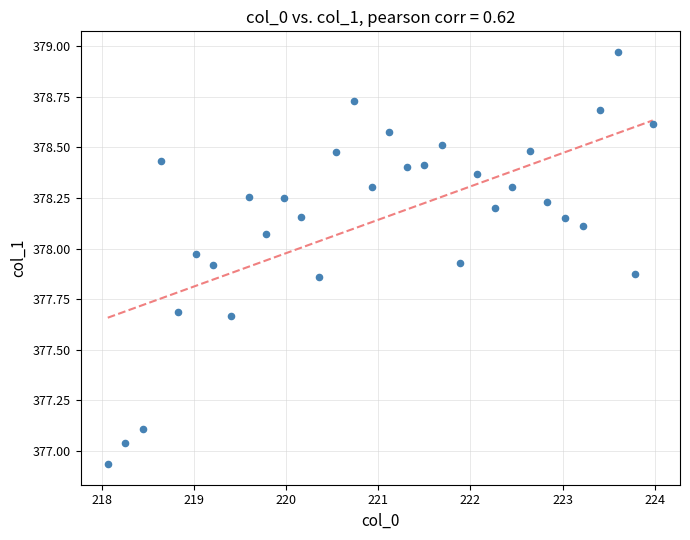

What is the range of Y values (max minus min)?

2.0